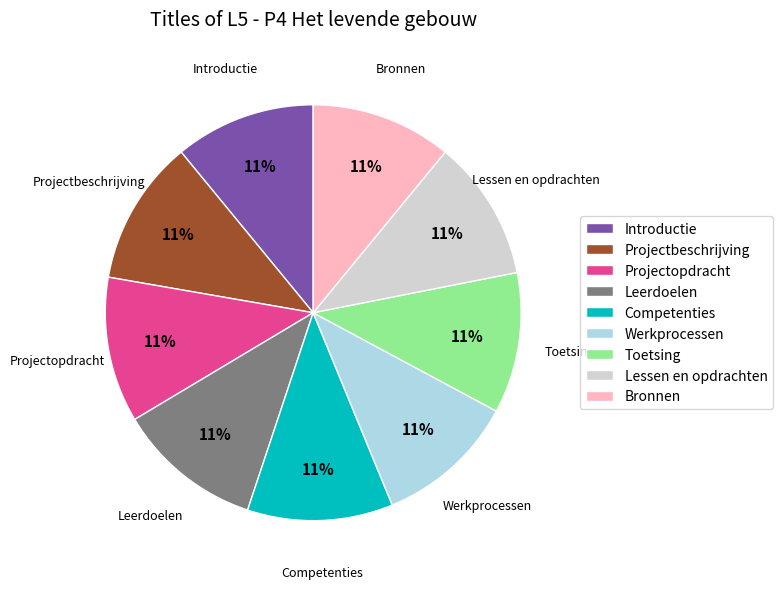

What is the ratio of the value at Projectbeschrijving to the value at Projectopdracht?

1.0